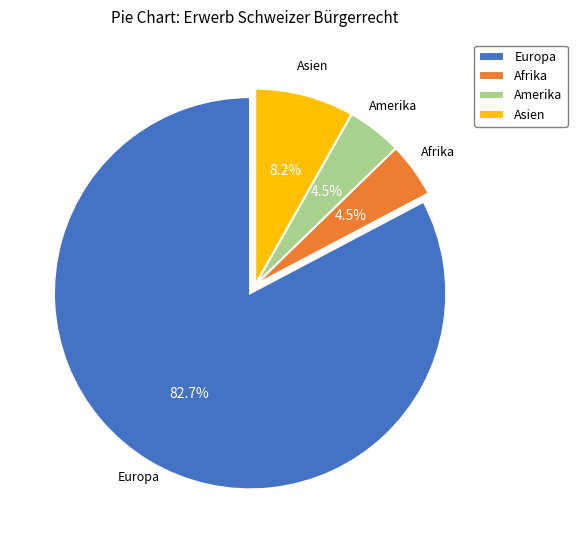

What is the ratio of the value at Afrika to the value at Amerika?

1.0